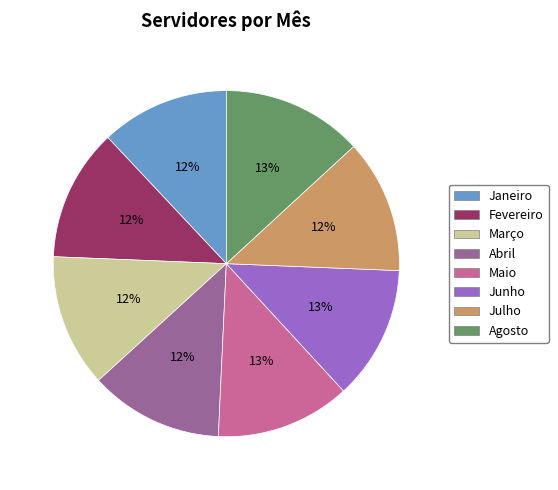

How many segments does this pie chart have?

8